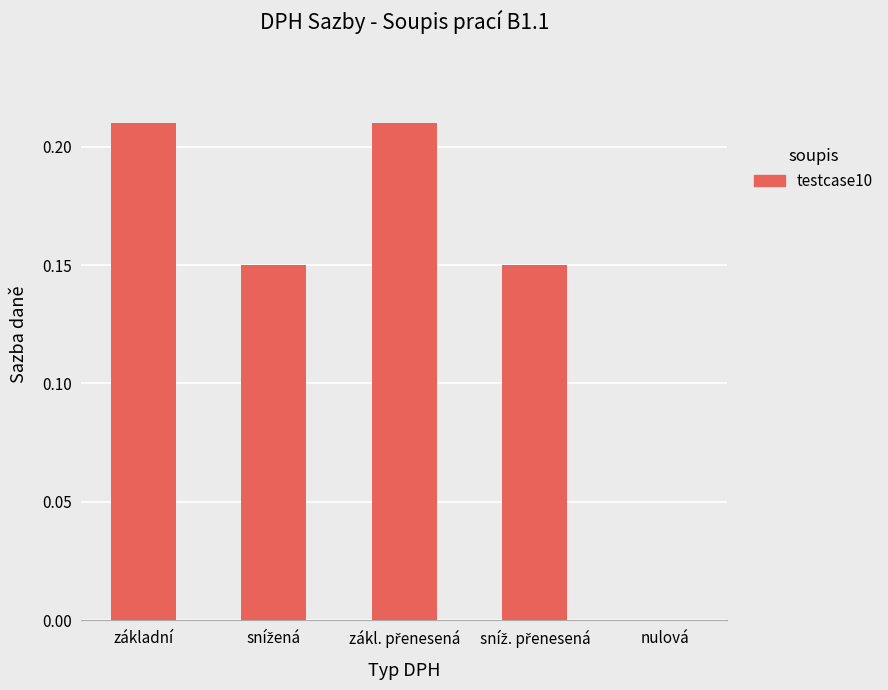

What is the sum of all values?

0.7